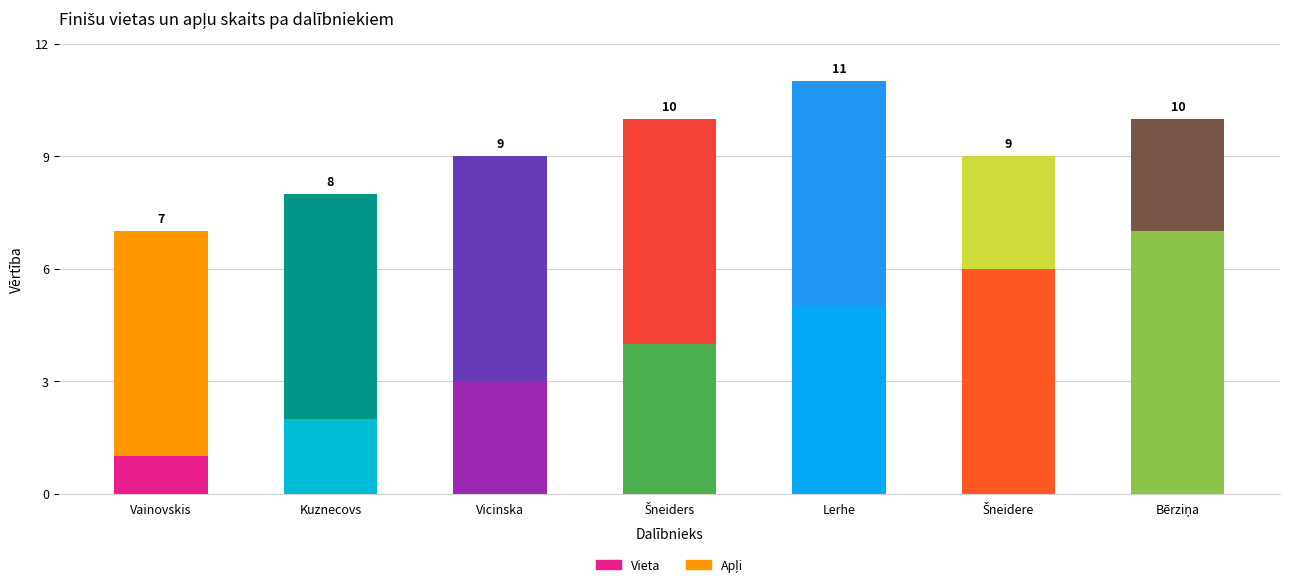

Are the bars grouped side by side (vs. stacked)?

No